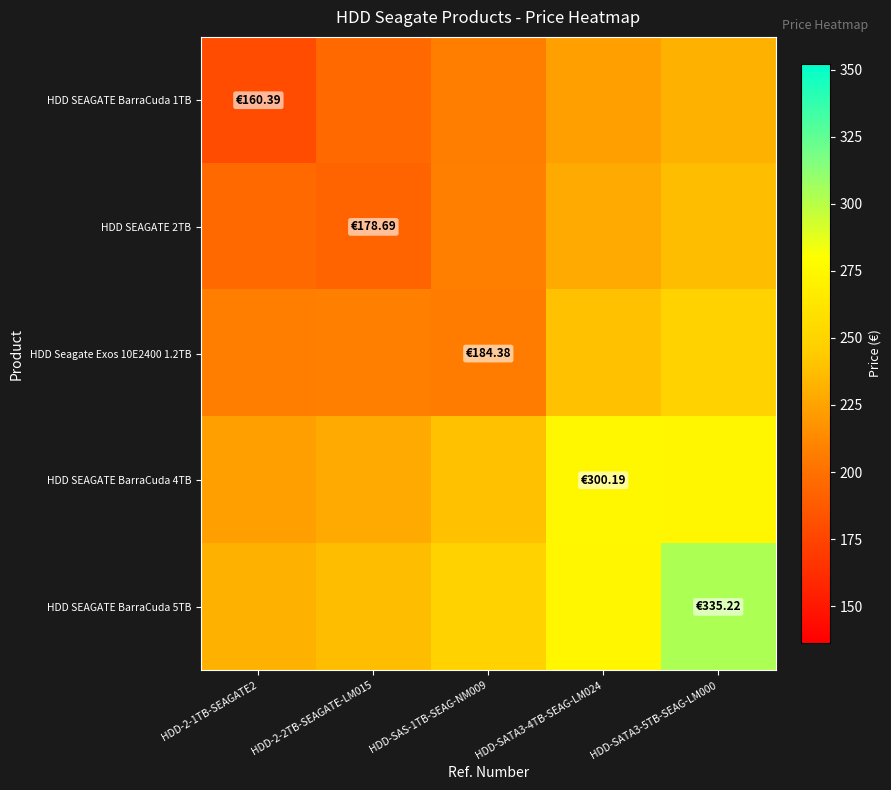

Which series changed the most between HDD-SAS-1TB-SEAG-NM009 and HDD-SATA3-5TB-SEAG-LM000?

HDD SEAGATE BarraCuda 5TB